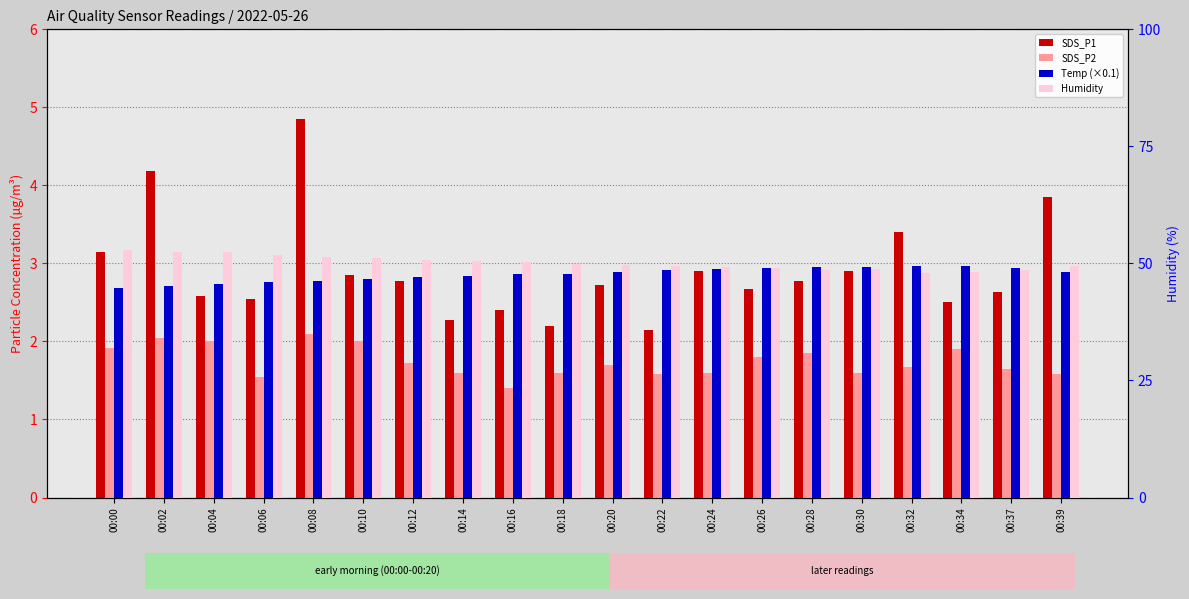

Which category has the lowest value in the SDS_P2 series?

00:16